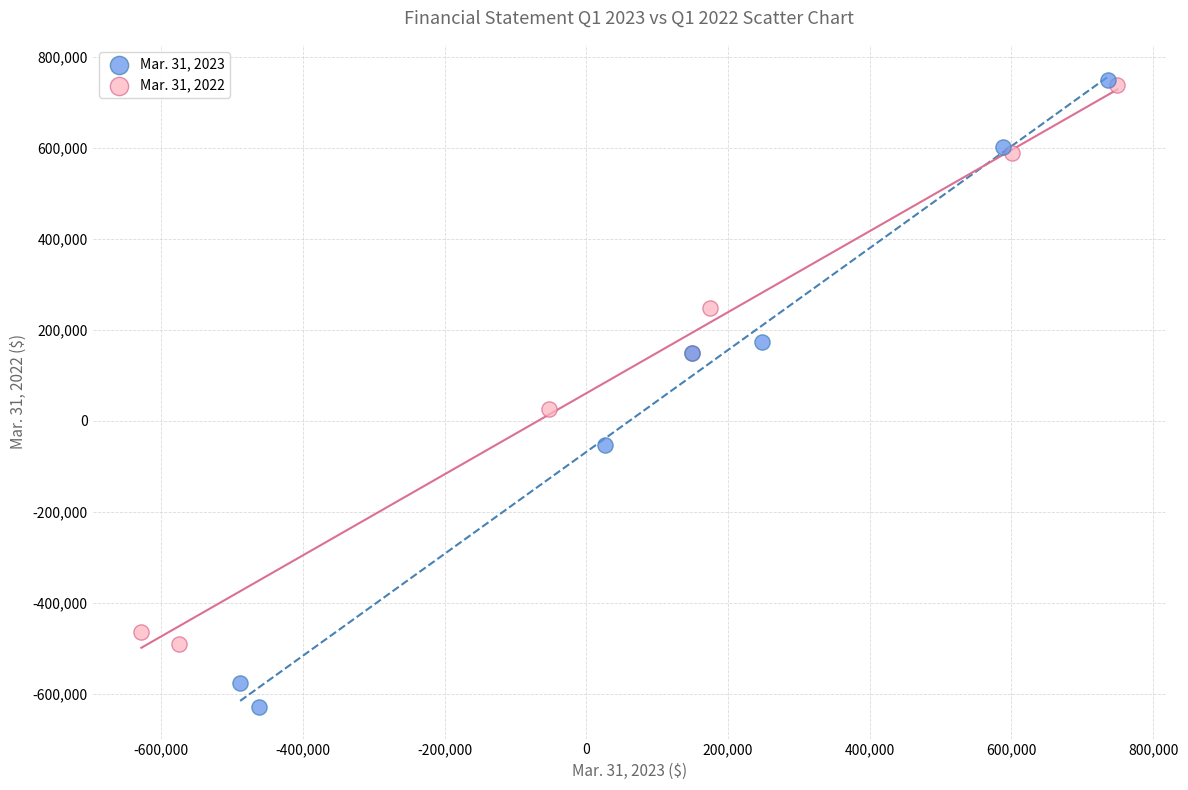

What are all the series names shown in the legend?

Mar. 31, 2023, Mar. 31, 2022